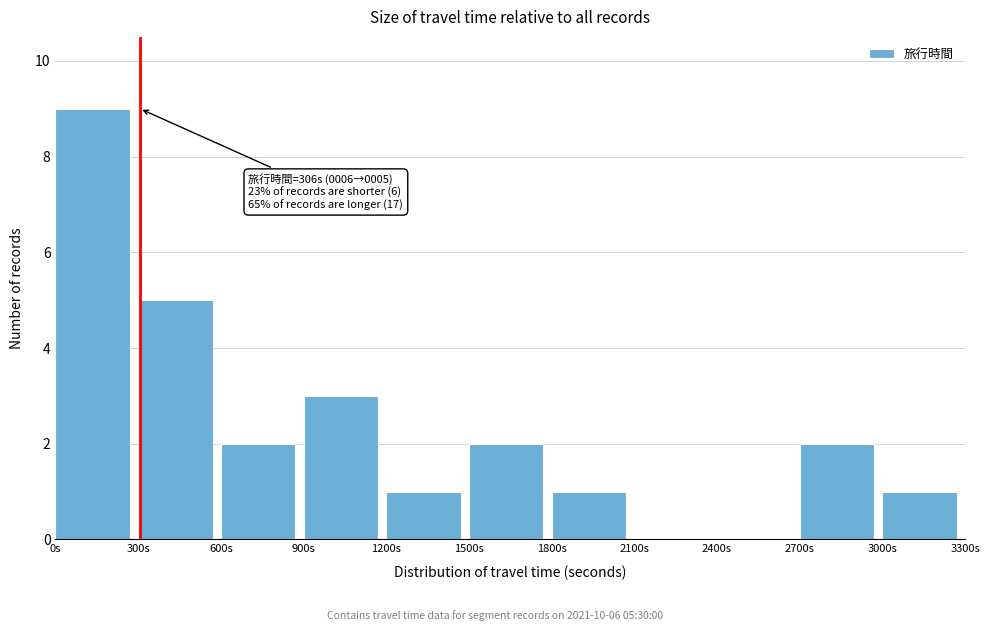

Which range on the x-axis has the tallest bar?

0 to 300